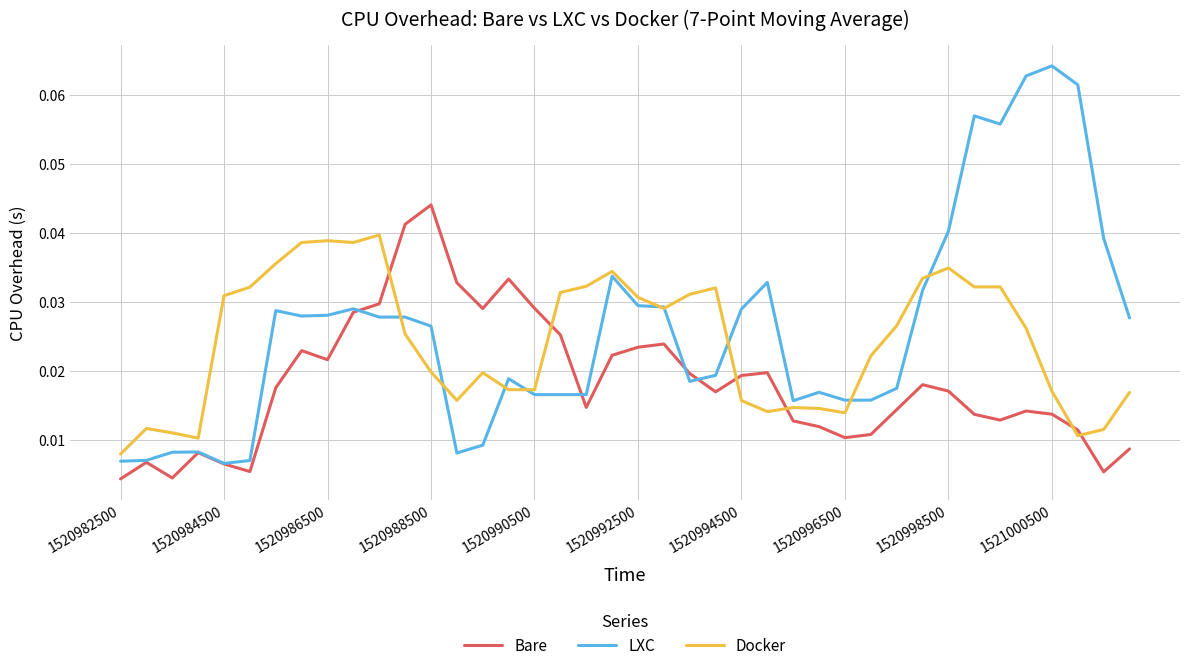

Which series has the widest spread of values?

LXC